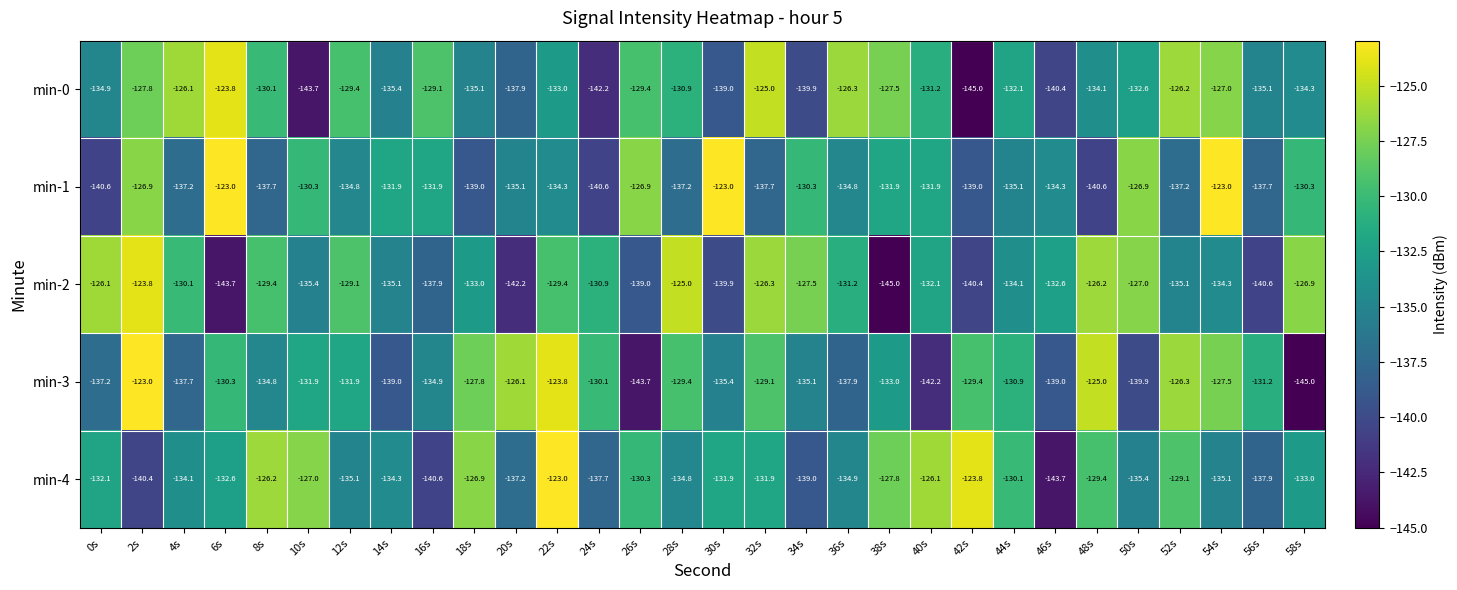

Which series has the largest total across all categories?

min-4